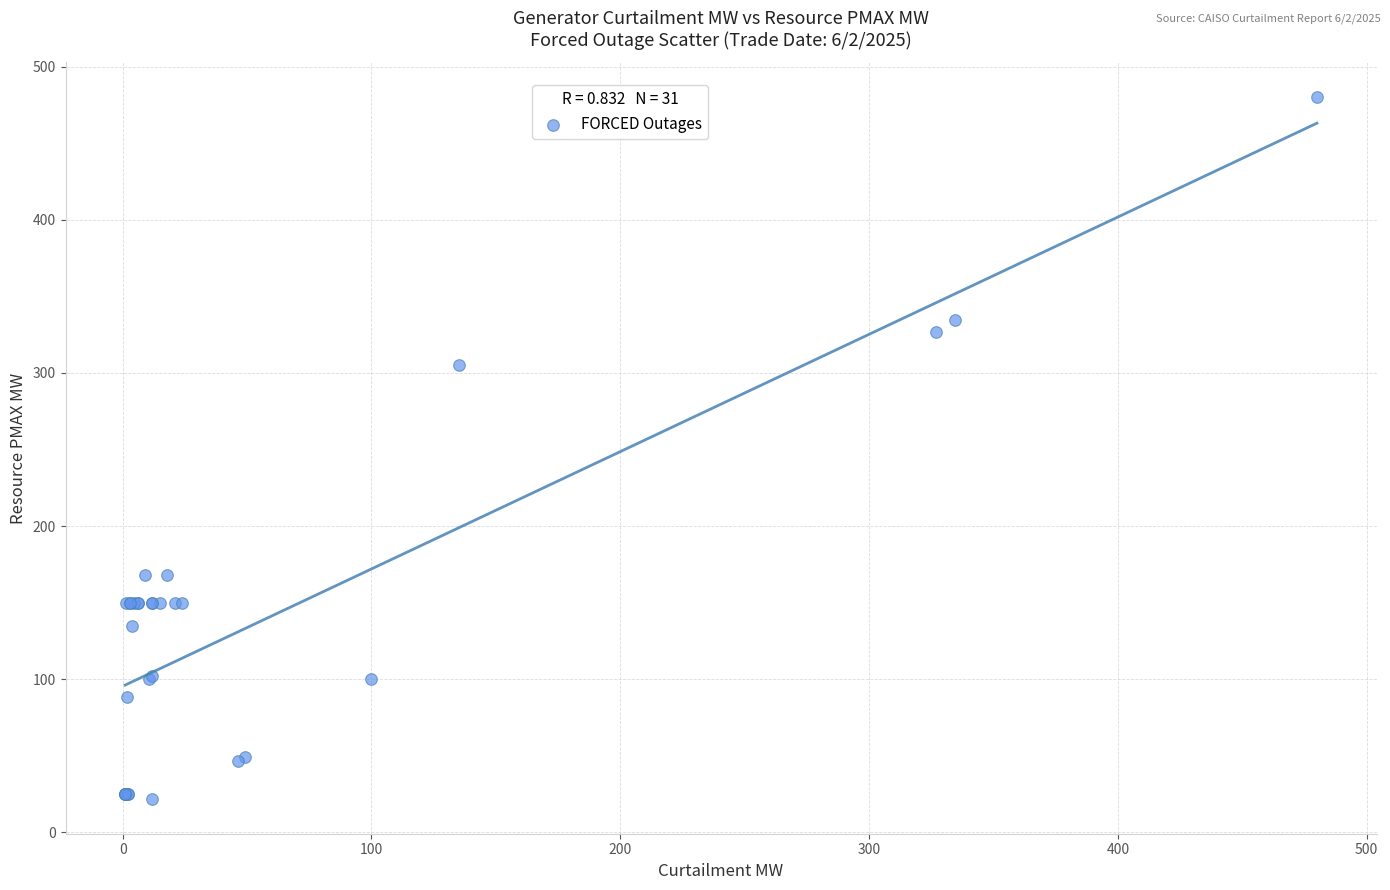

What Y value in the scatter plot is closest to 251?

305.0